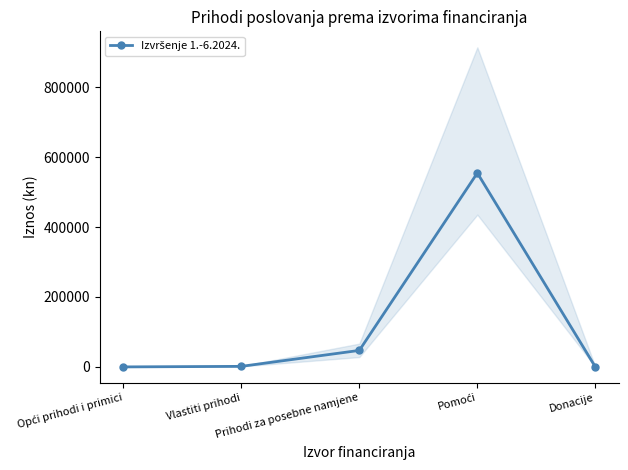

Which has a higher value, Pomoći or Donacije?

Pomoći